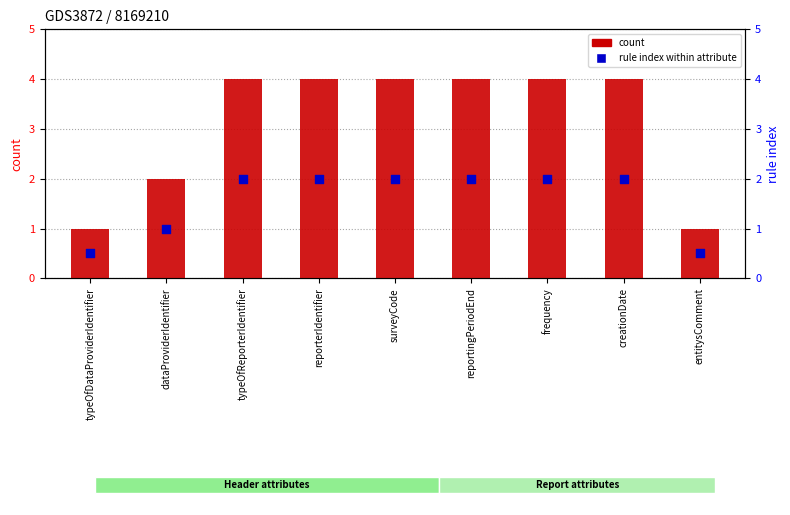

At how many categories does at least one series exceed 2?

6